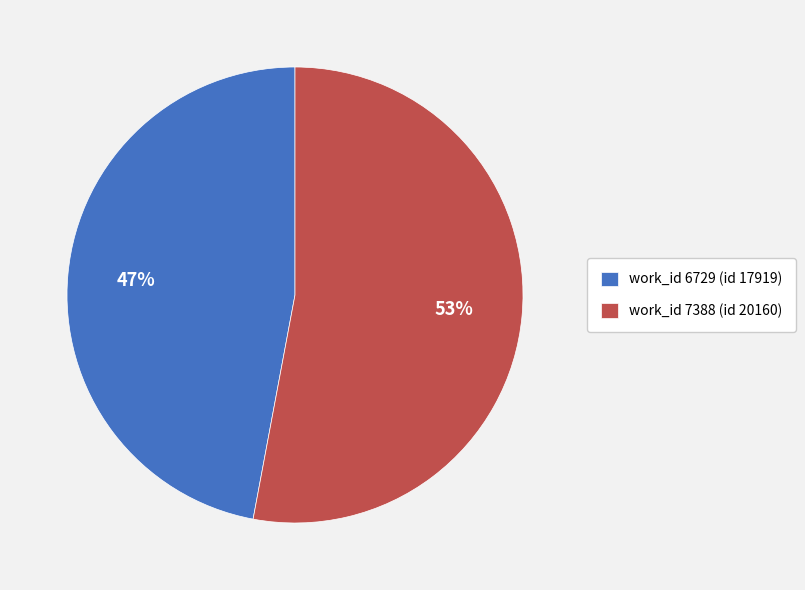

What is the smallest slice in the pie chart?

work_id 6729 (id 17919)